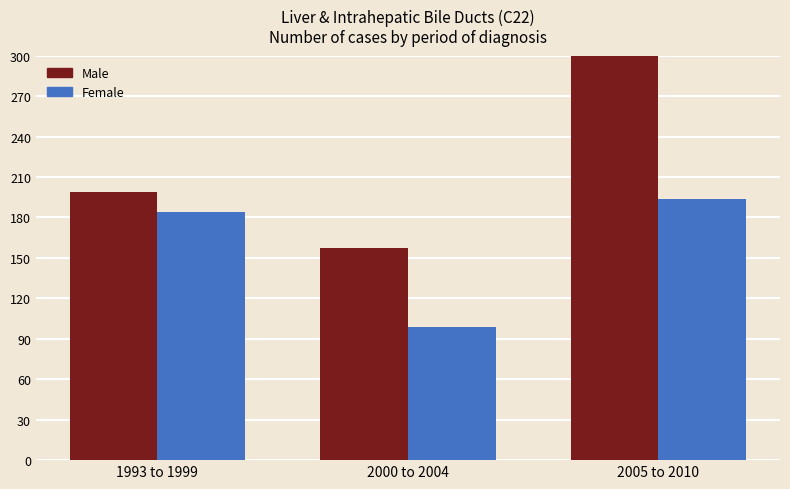

Reading right to left, what are all the values shown in this chart?

Male: 2005 to 2010=325	2000 to 2004=157	1993 to 1999=199
Female: 2005 to 2010=194	2000 to 2004=99	1993 to 1999=184